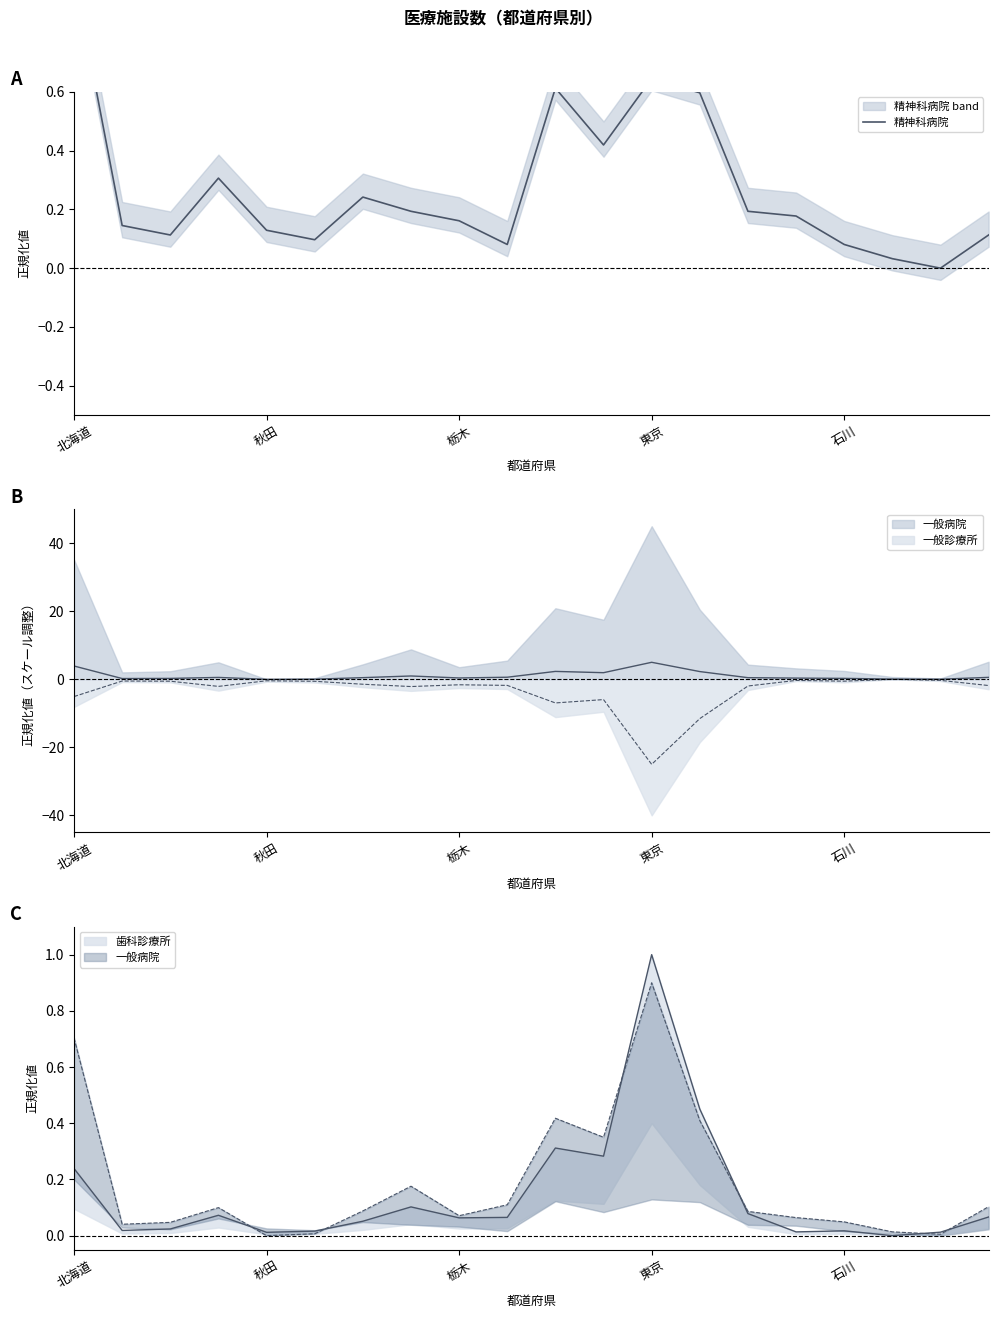

What is the value of the 12th point from the left?

0.4